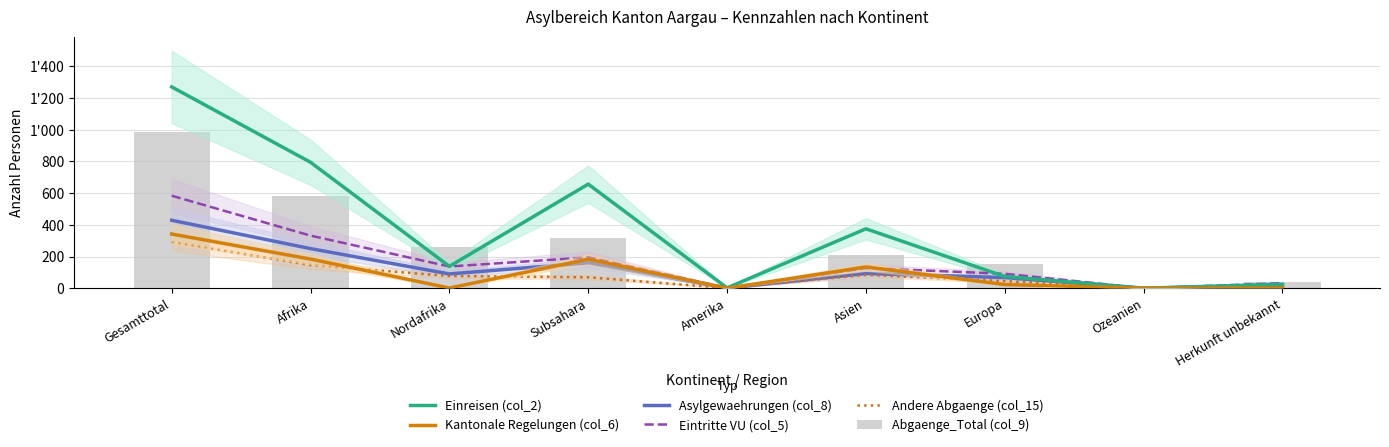

What is the maximum value for Eintritte VU (col_5)?

584